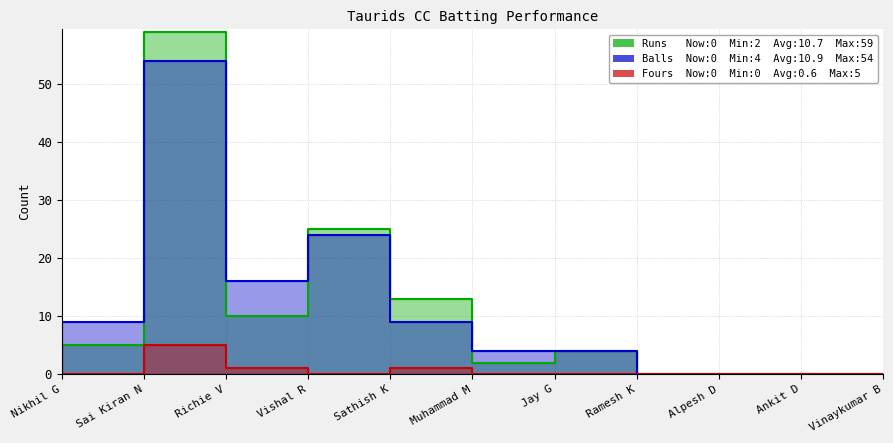

Where is the first local maximum for Fours?

Sai Kiran N